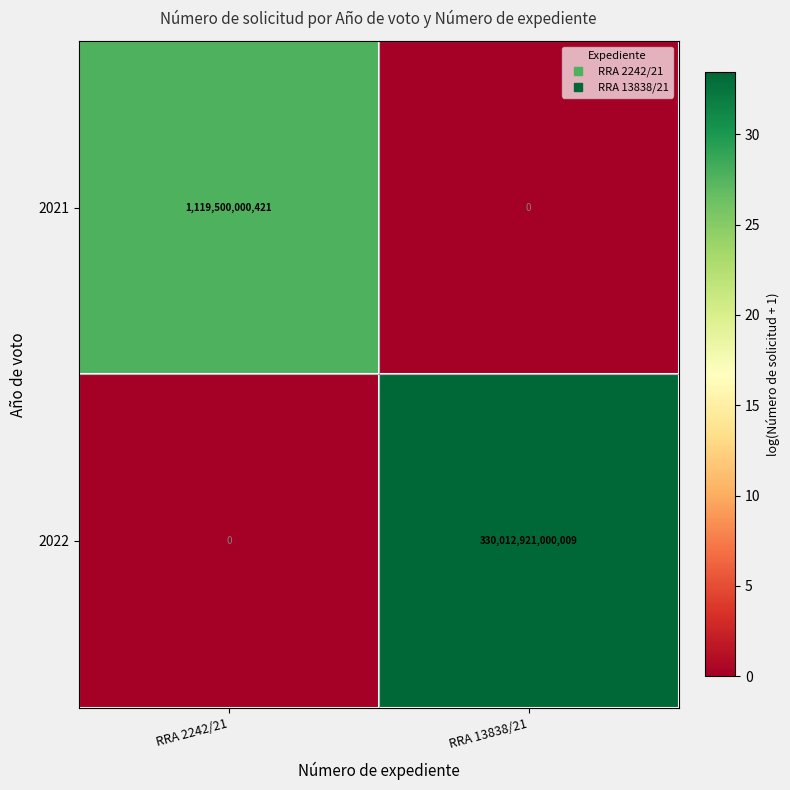

List the series in order of their peak value, highest first.

2022, 2021